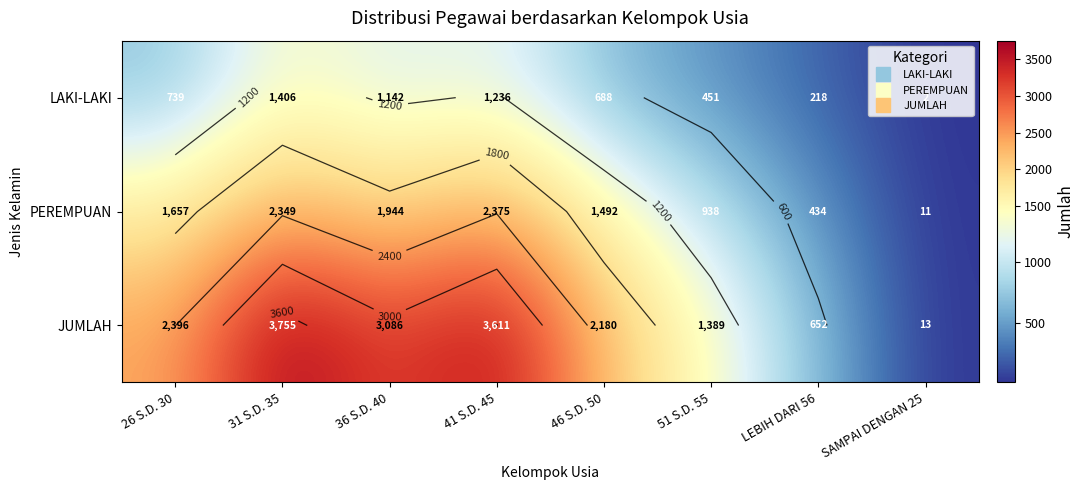

List the series in order of their peak value, highest first.

JUMLAH, PEREMPUAN, LAKI-LAKI